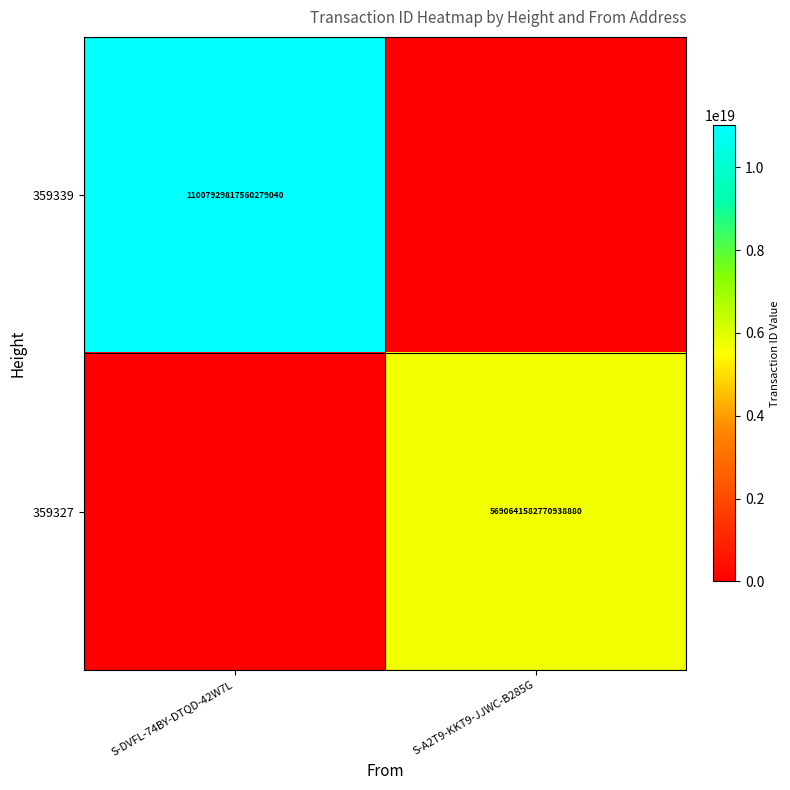

Is it true that 359327 equals 3282725451200894464 at S-A2T9-KKT9-JJWC-B285G?

False